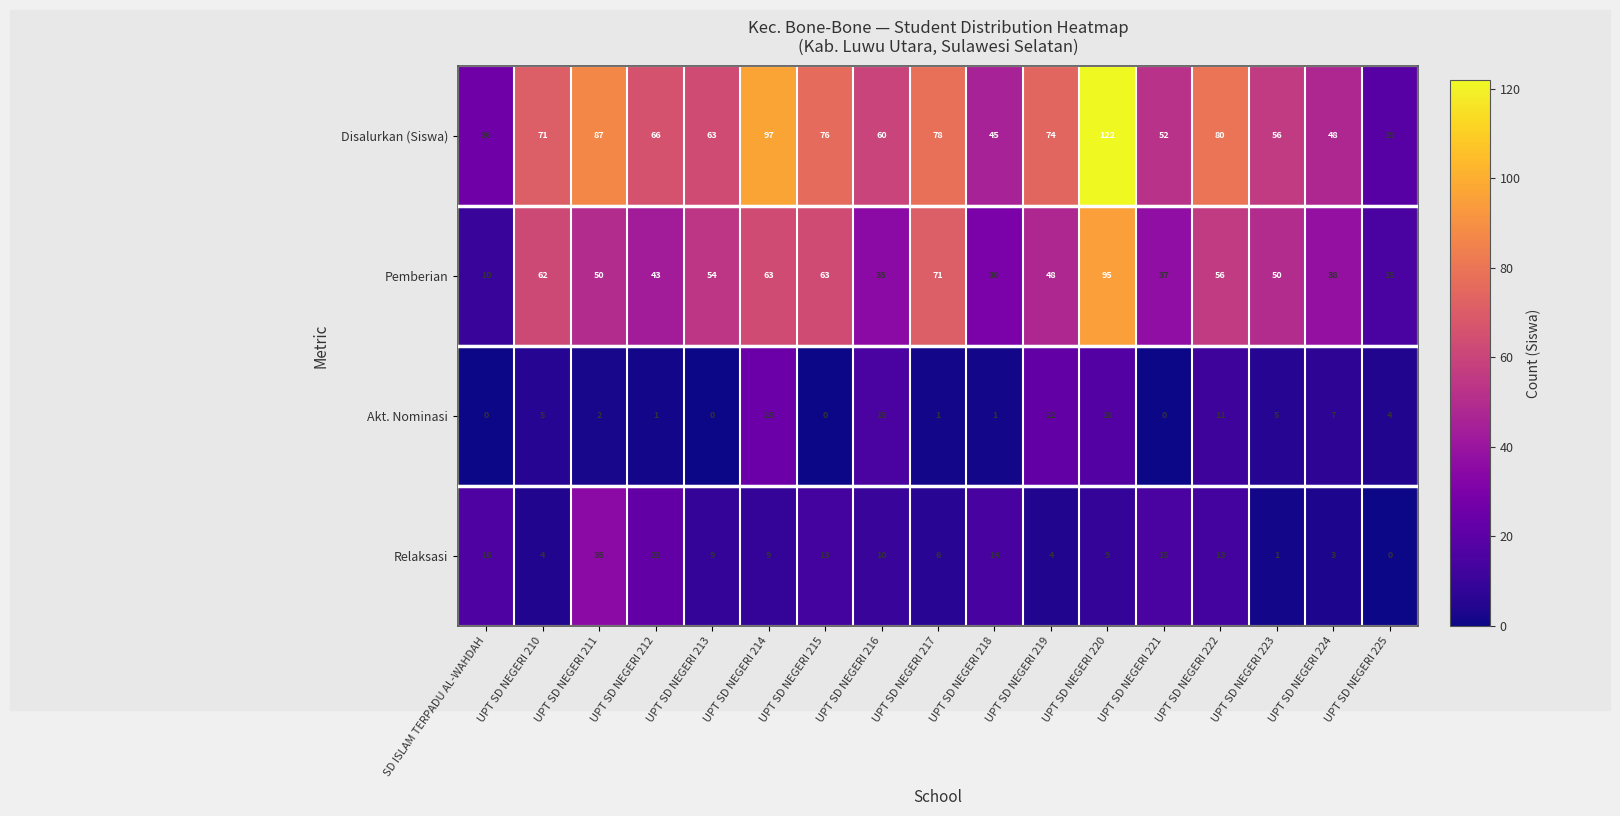

What is the sum of all Pemberian values?

820